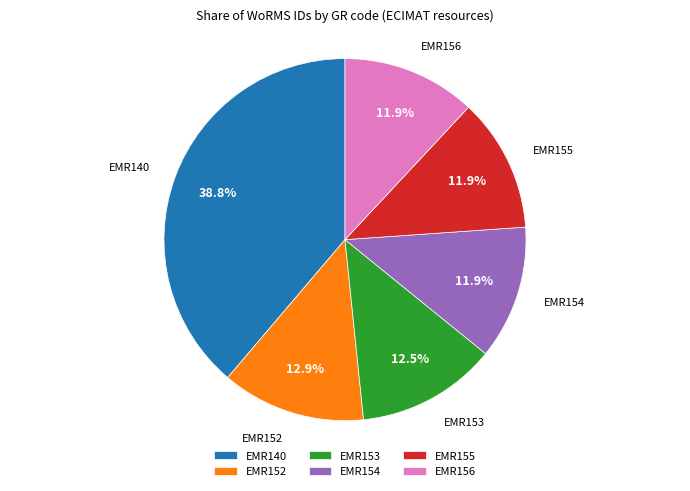

Is there any slice that represents more than half of the pie?

No